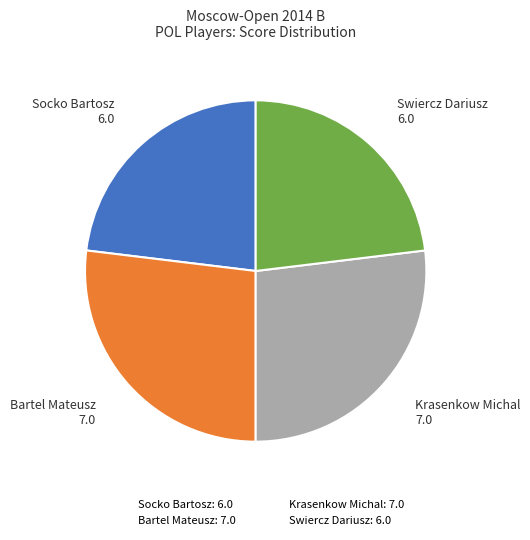

Do Socko Bartosz and Swiercz Dariusz together represent more than half of the pie?

No